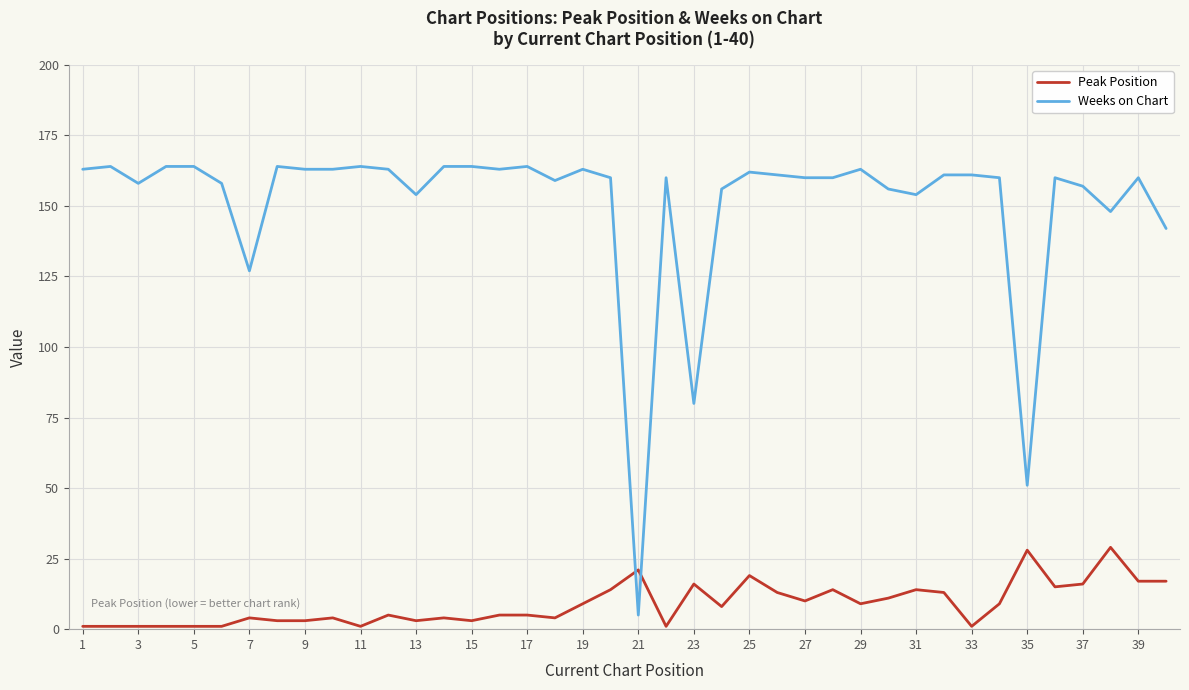

Which series has the widest spread of values?

Weeks on Chart